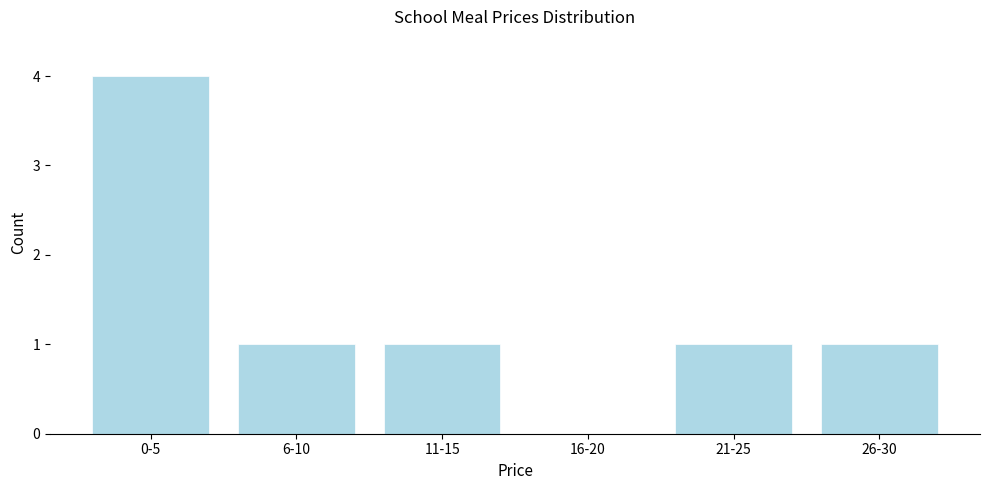

Reading left to right, what are all the values shown in this chart?

0-5=4	6-10=1	11-15=1	16-20=0	21-25=1	26-30=1